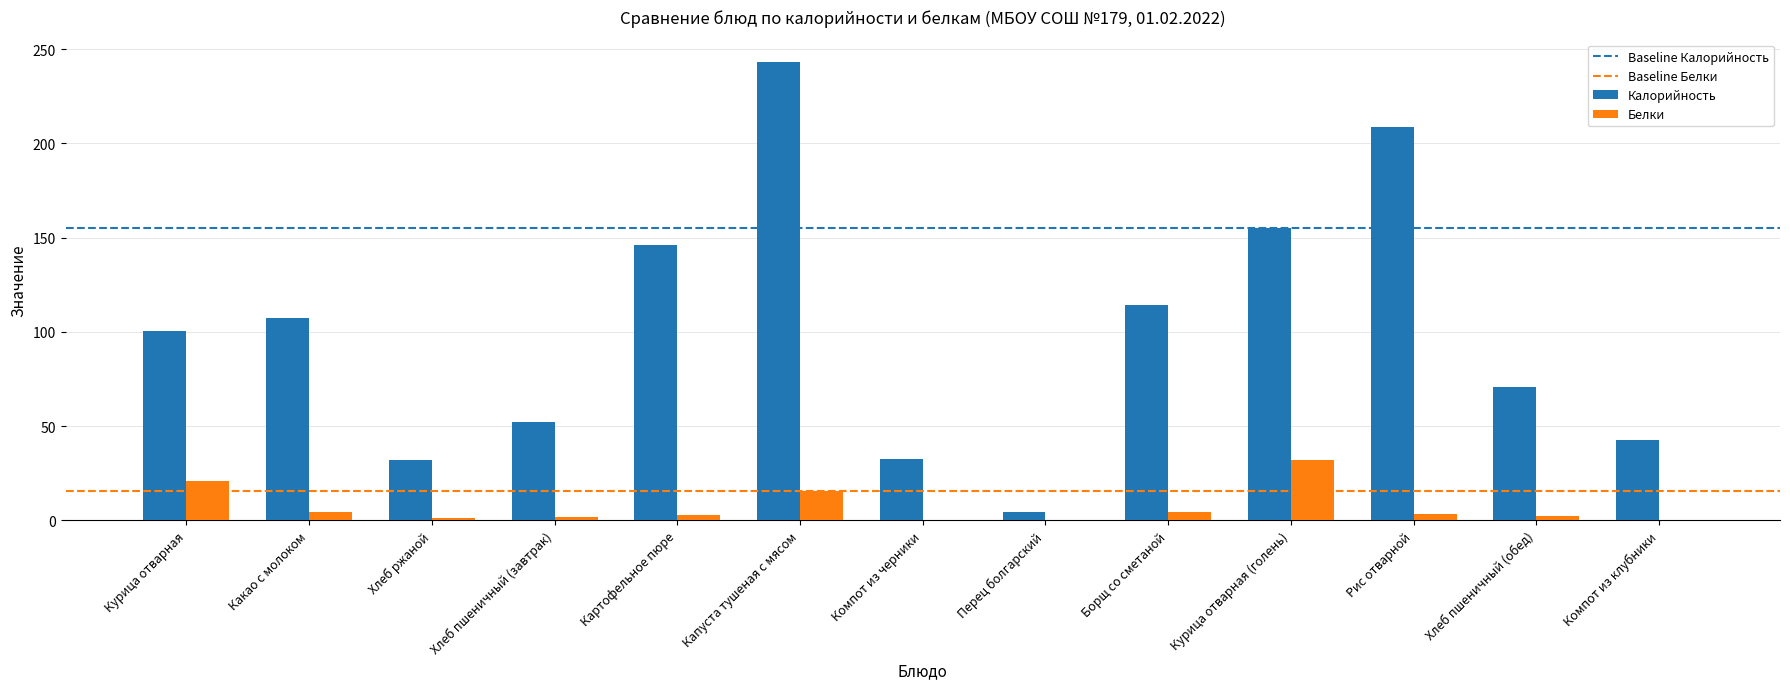

Is the value of Калорийность at Рис отварной greater than the value of Белки at Хлеб ржаной?

Yes